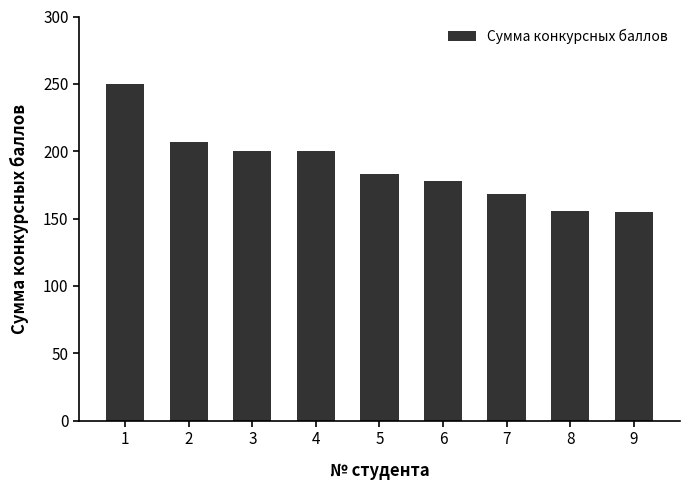

What is the minimum value shown in the chart?

155